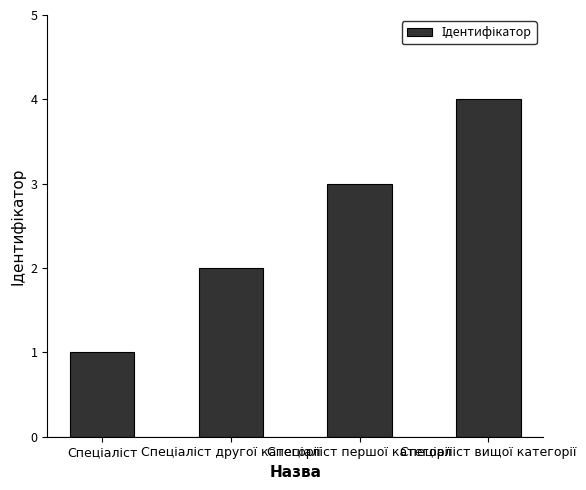

What is the sum of all values?

10